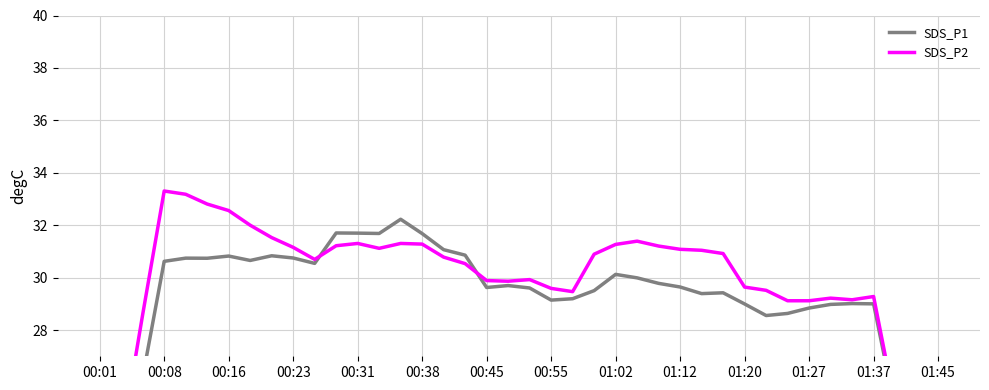

What is the difference between the highest and lowest values at 00:01?

1.9